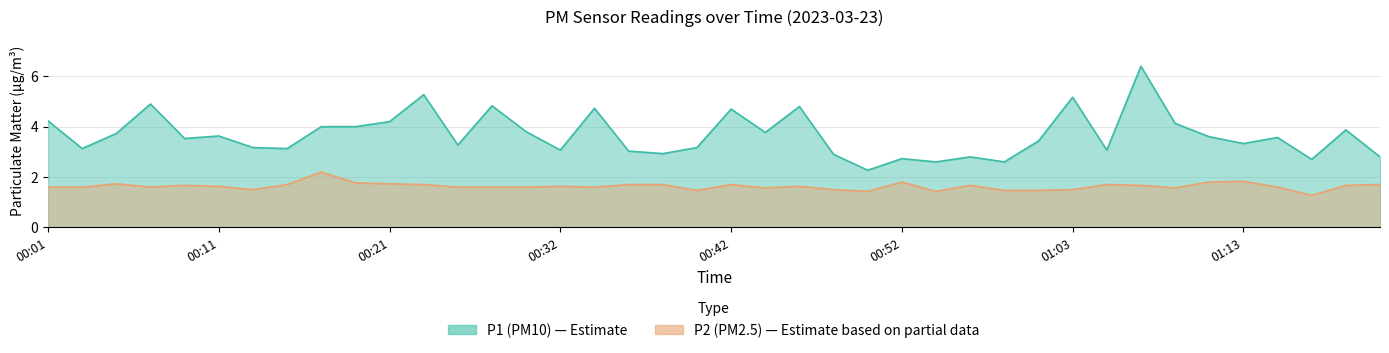

Which has a higher value, 00:44 or 00:23?

00:23